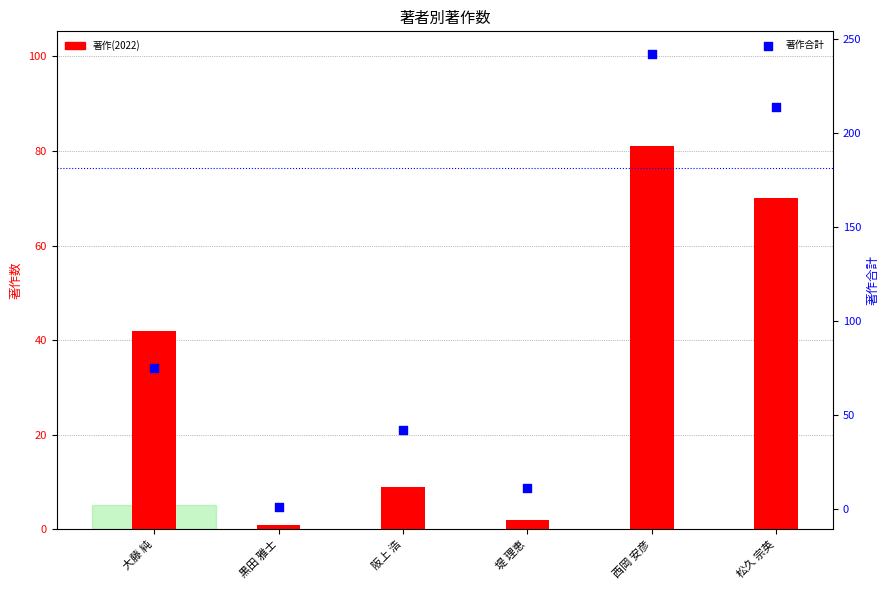

At how many categories does at least one series exceed 89?

2